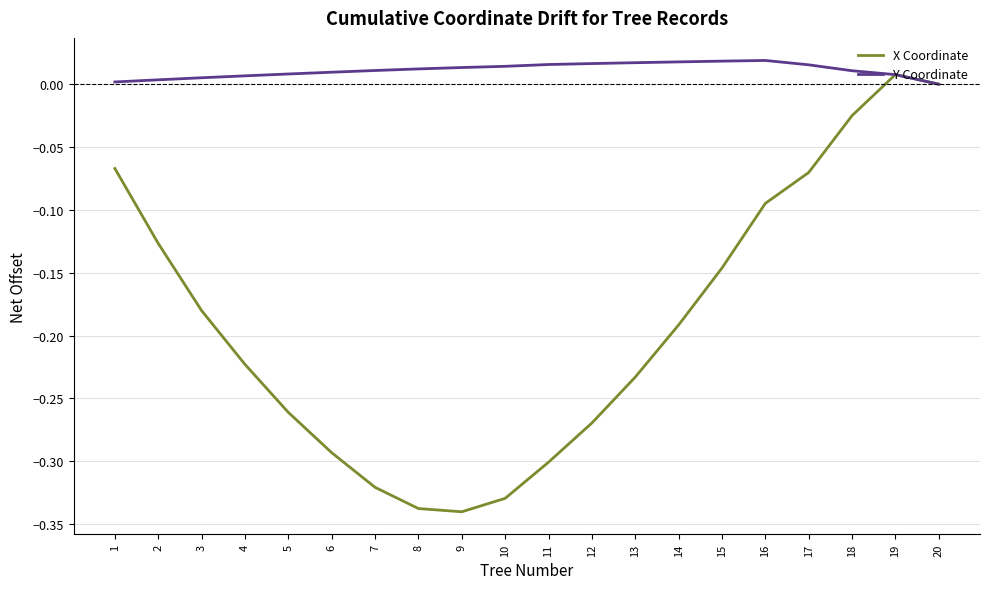

What is the difference between the highest and lowest values at 5?

0.3